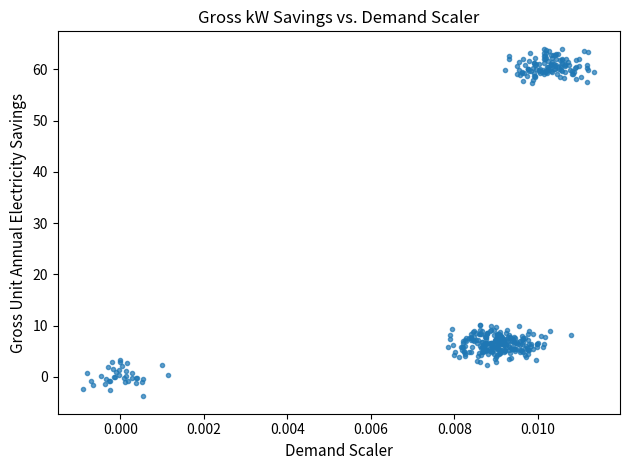

What is the range of Y values (max minus min)?

67.8